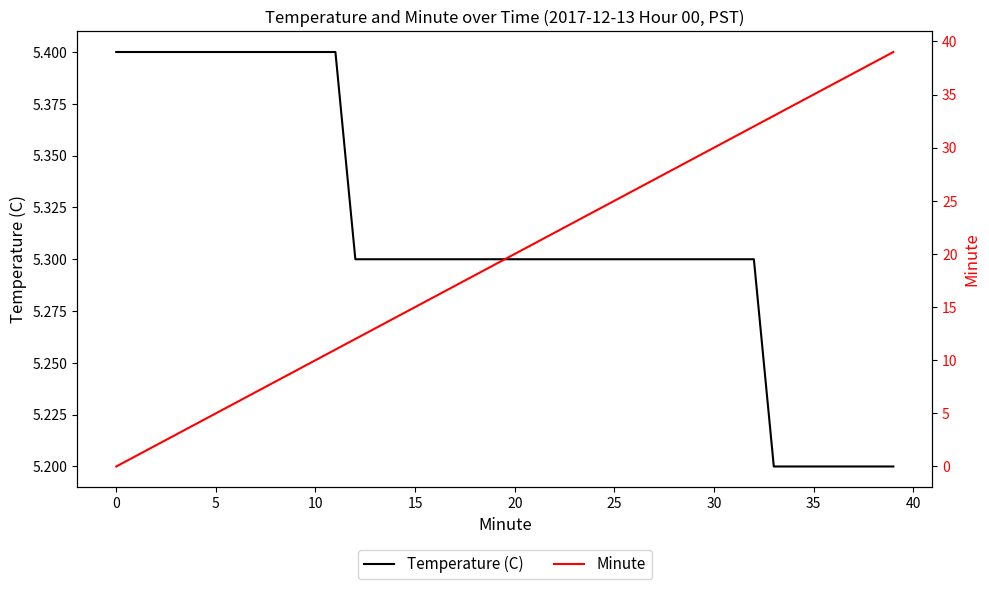

Which series ends up on top after the final intersection of Minute and Temperature (C)?

Minute